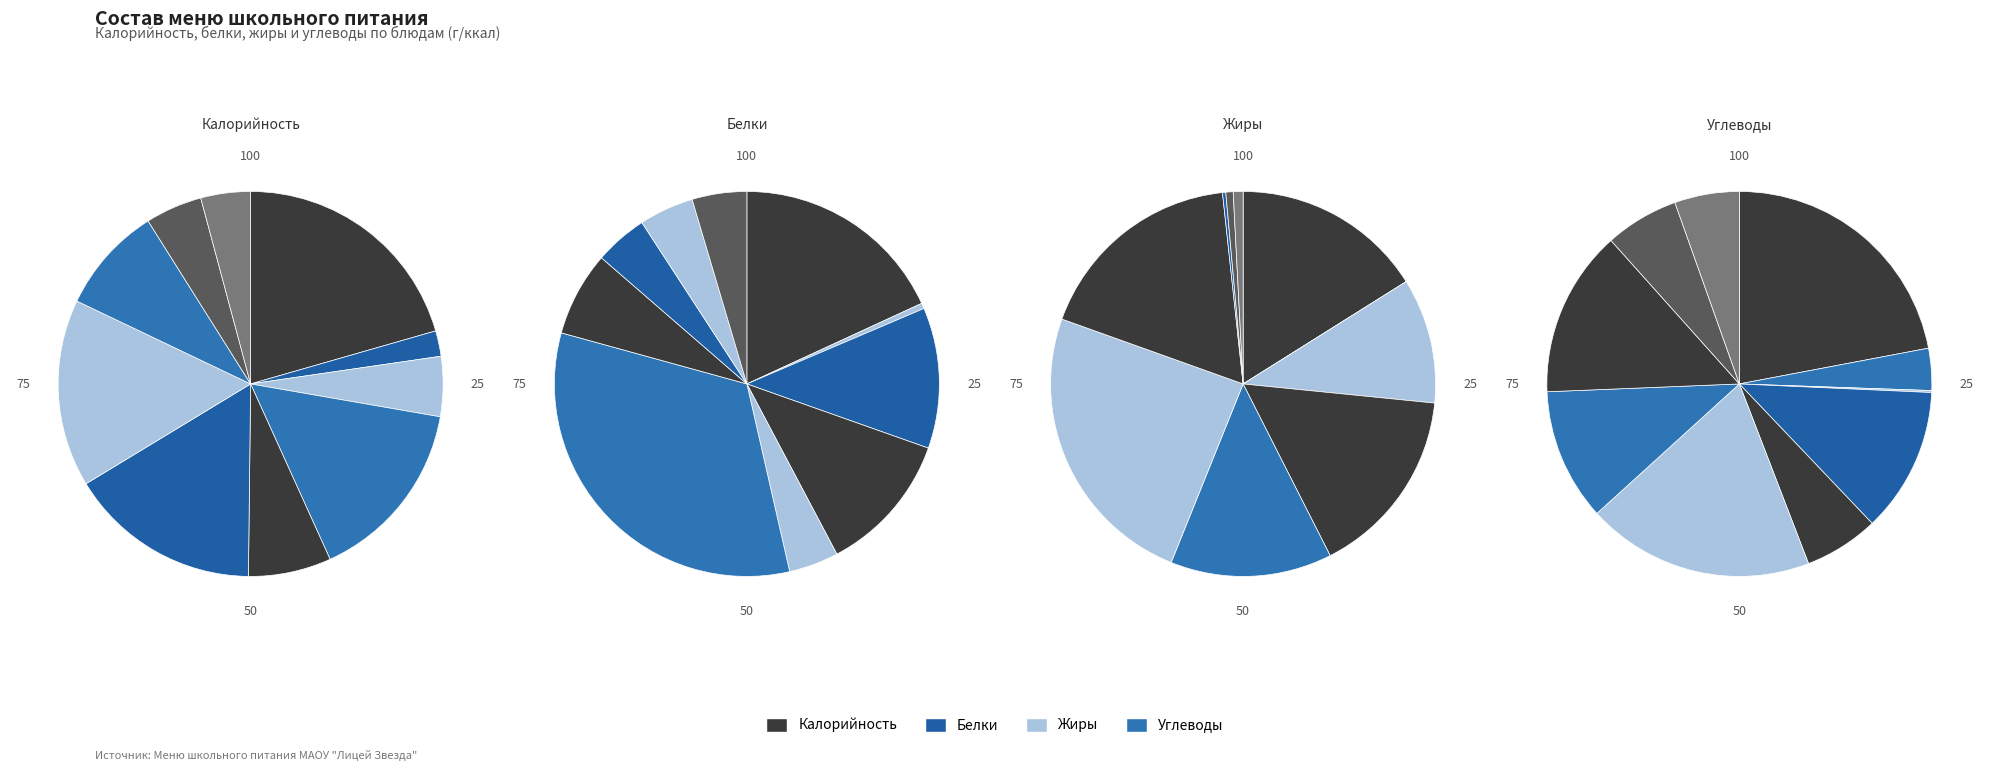

Count the number of slices in the pie.

10